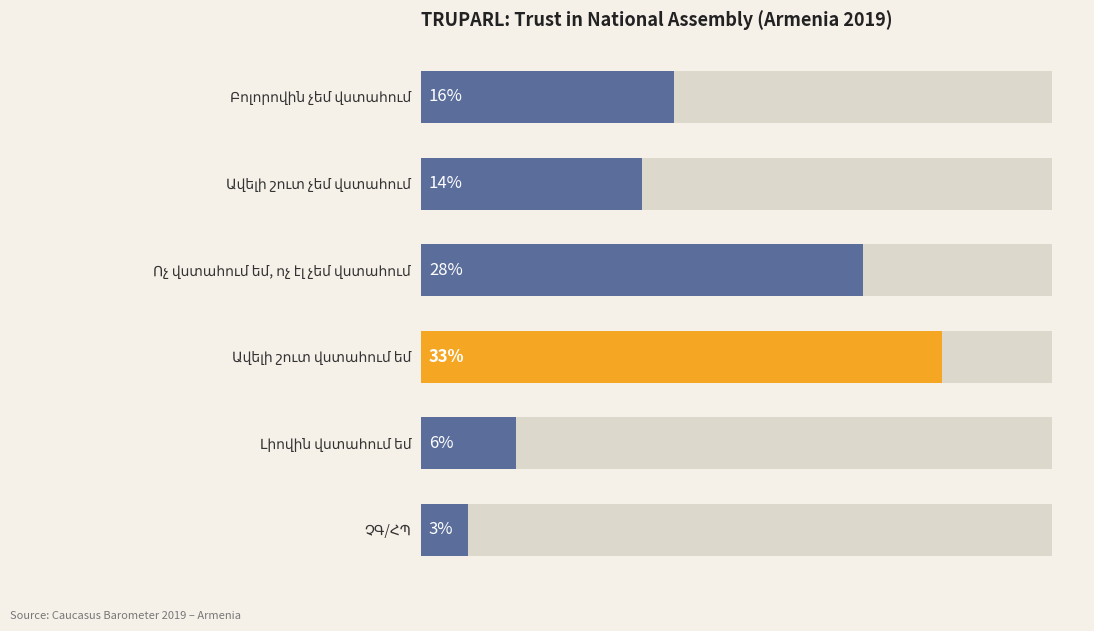

The value at Ավելի շուտ վստահում եմ is 10. True or false?

False